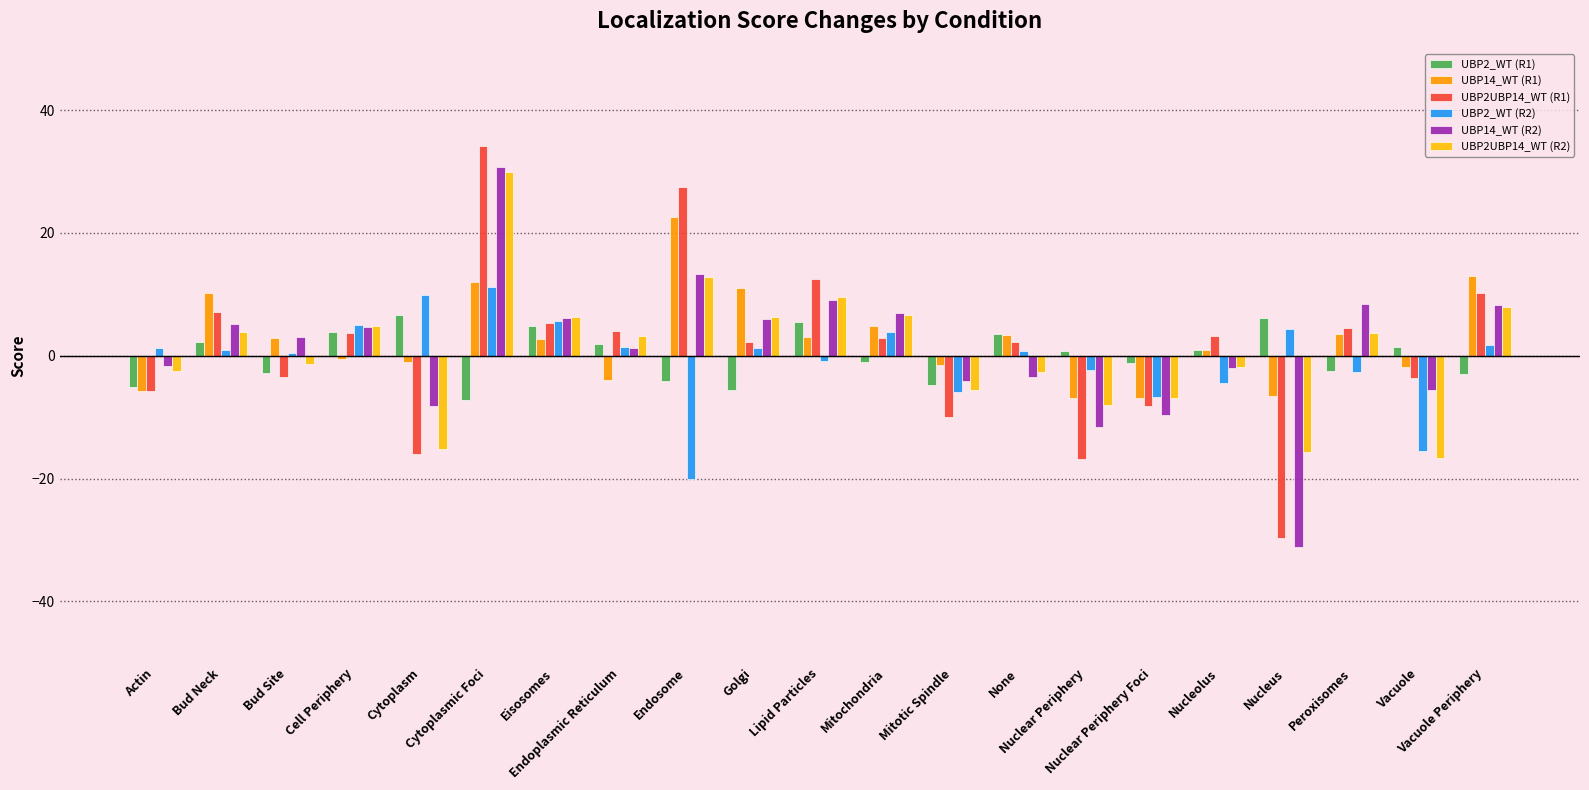

What are all the series names shown in the legend?

UBP2_WT (R1), UBP14_WT (R1), UBP2UBP14_WT (R1), UBP2_WT (R2), UBP14_WT (R2), UBP2UBP14_WT (R2)